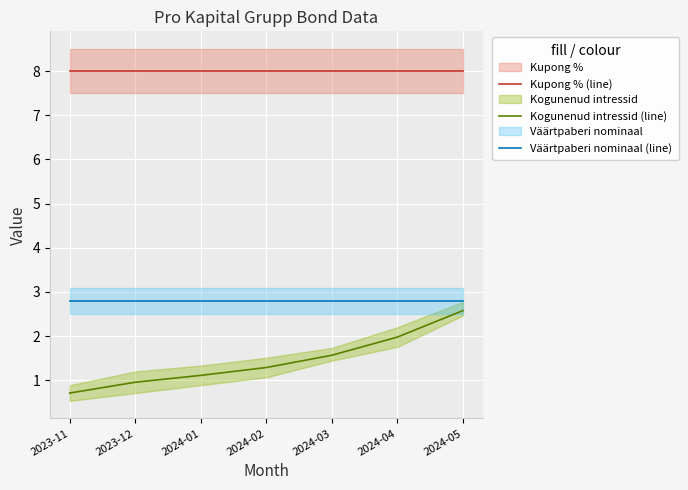

True or false: Kupong % (line) and Väärtpaberi nominaal (line) cross at least once.

False